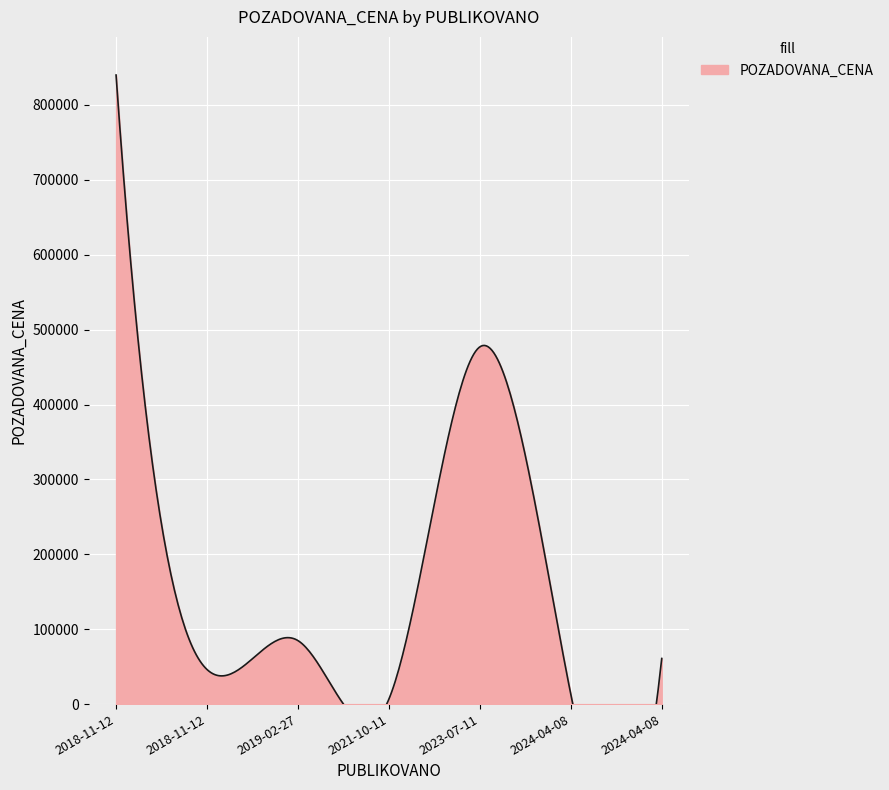

What is the difference between the second highest and minimum values?

470281